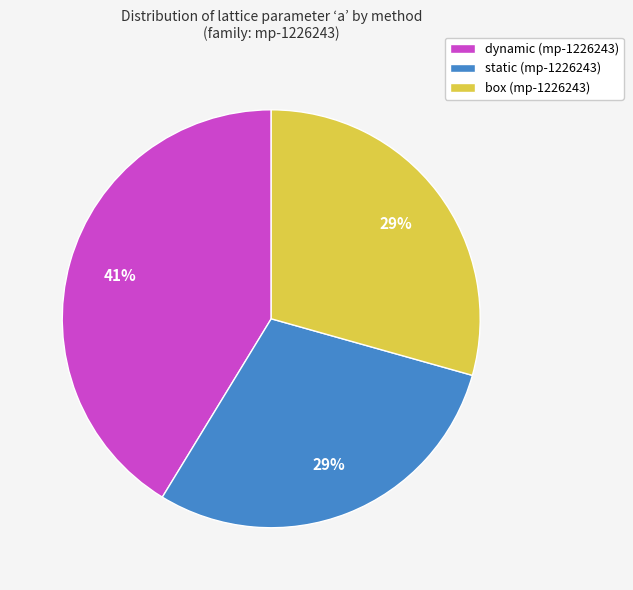

What is the ratio of the value at dynamic (mp-1226243) to the value at box (mp-1226243)?

1.4